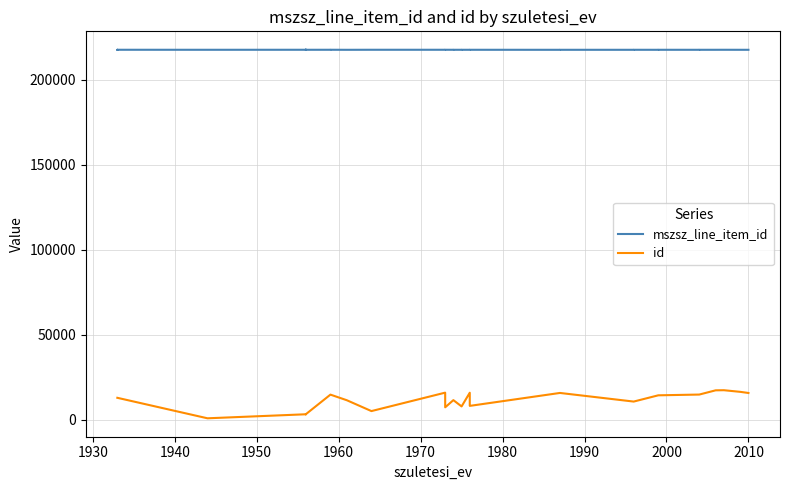

Does the chart display data point markers on the line(s)?

No